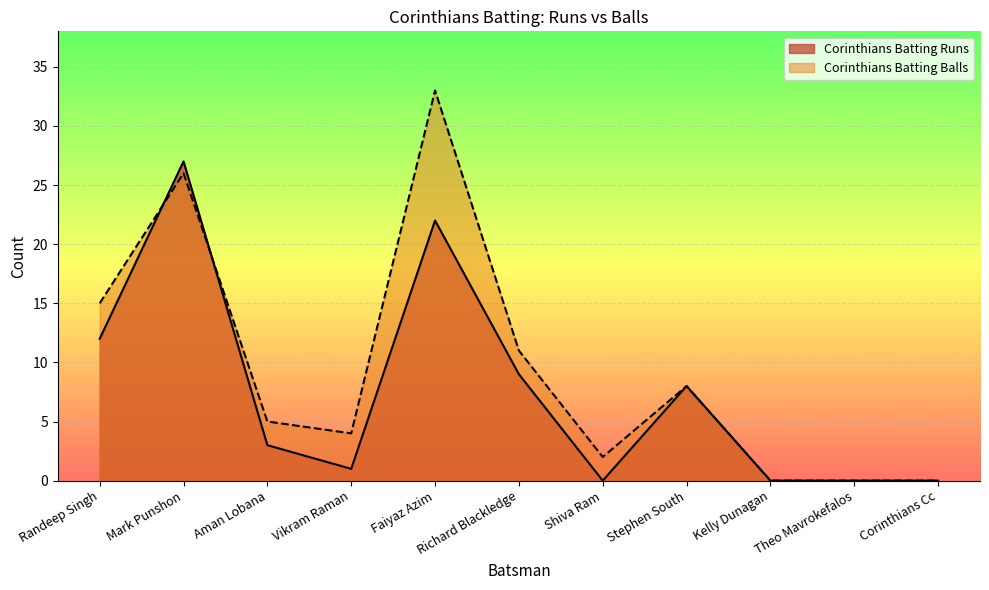

Between Randeep Singh and Faiyaz Azim, which is larger?

Faiyaz Azim